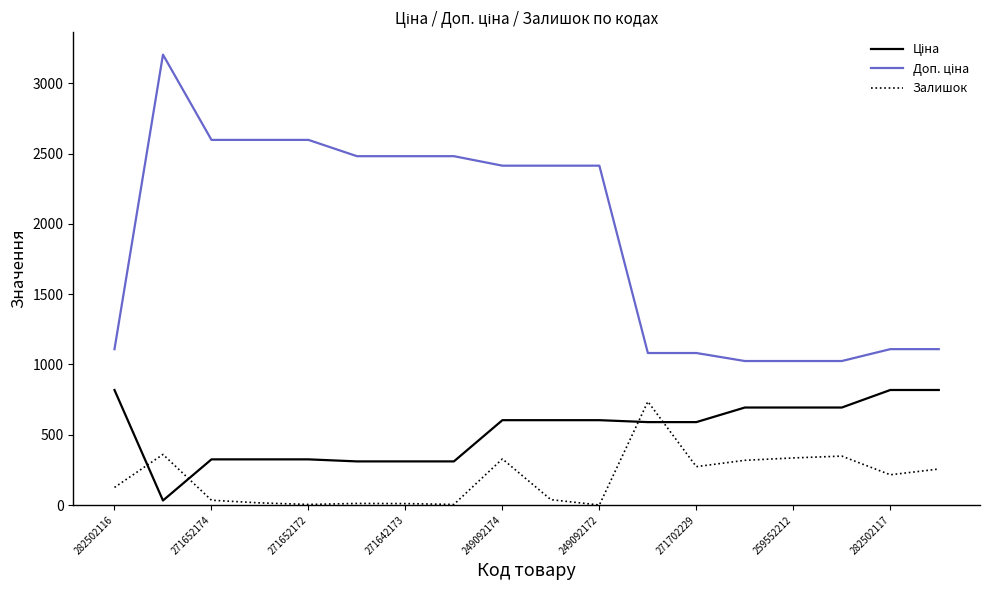

What is the maximum value shown in the chart?

3205.0